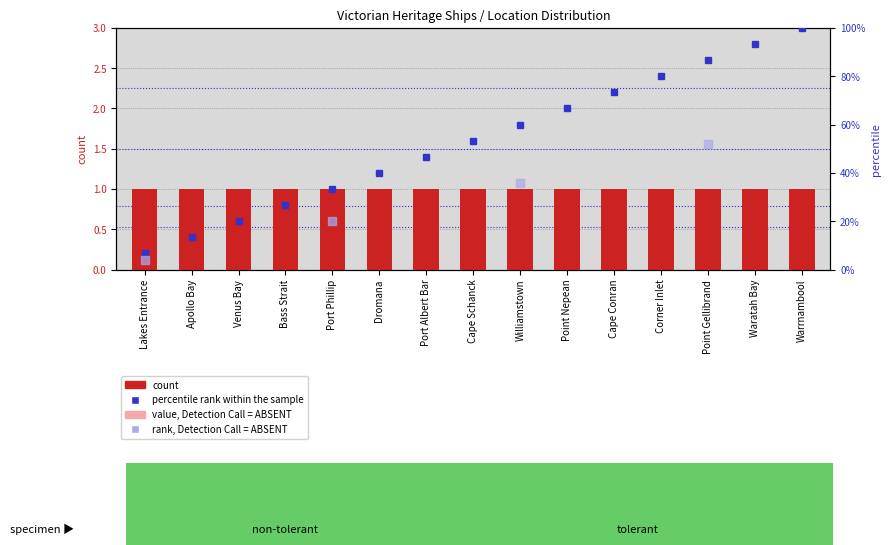

Which label corresponds to the smallest value in the chart?

Lakes Entrance